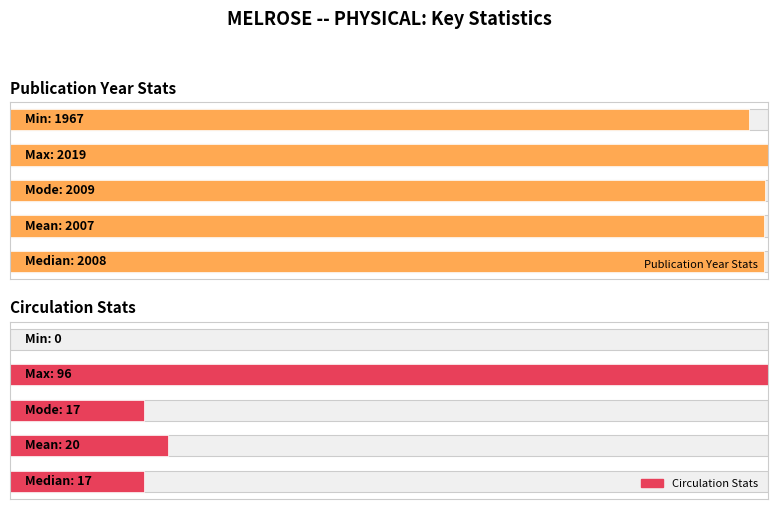

Are the bars horizontal?

Yes